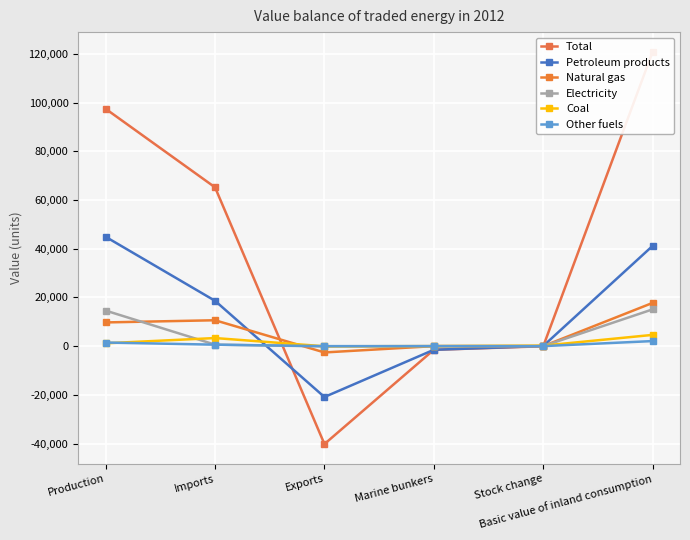

How many distinct data groups are displayed?

6